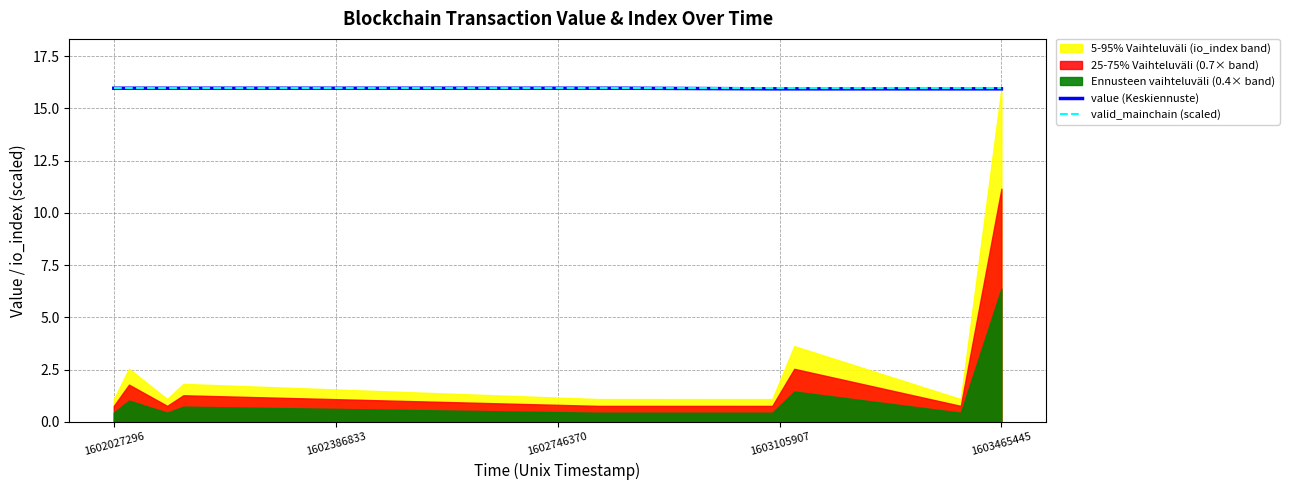

What is the maximum value for value (Keskiennuste)?

16.0